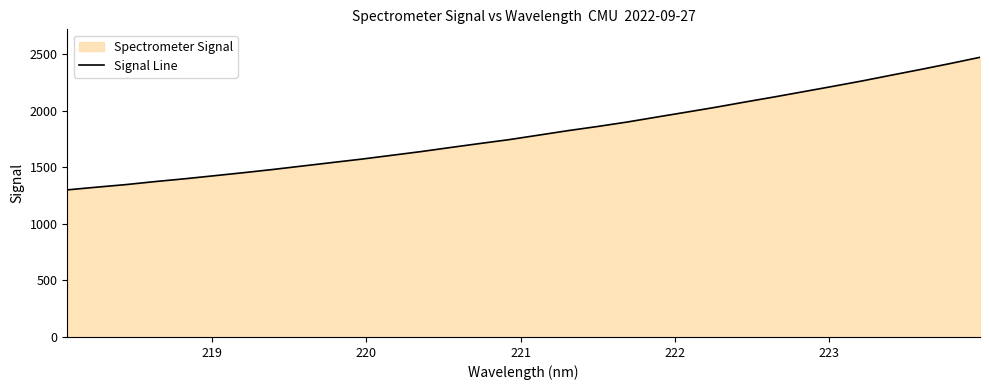

What is the maximum value shown in the chart?

2472.1